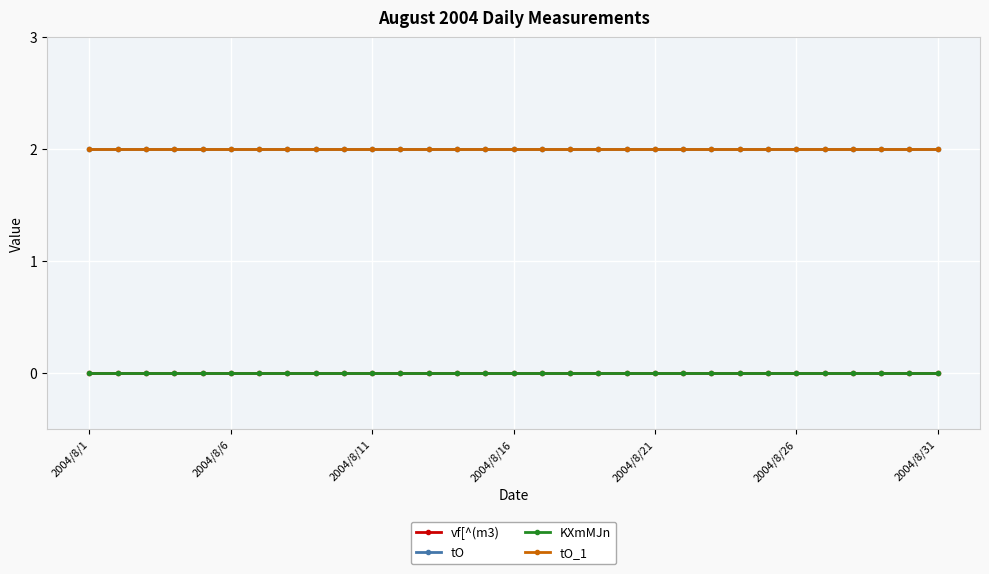

Is this an area chart (filled region under the line)?

No